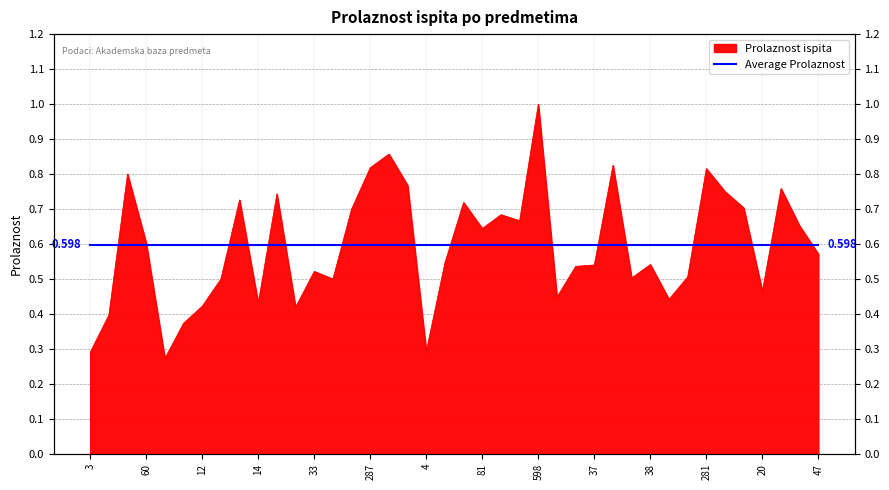

Count the number of categories in the chart.

40